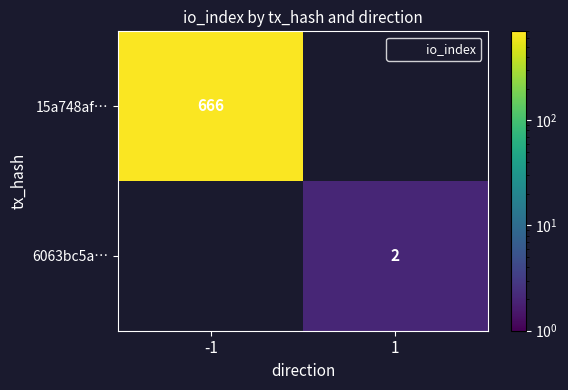

Is the value of 15a748af… at 1 greater than the value of 6063bc5a… at 1?

No